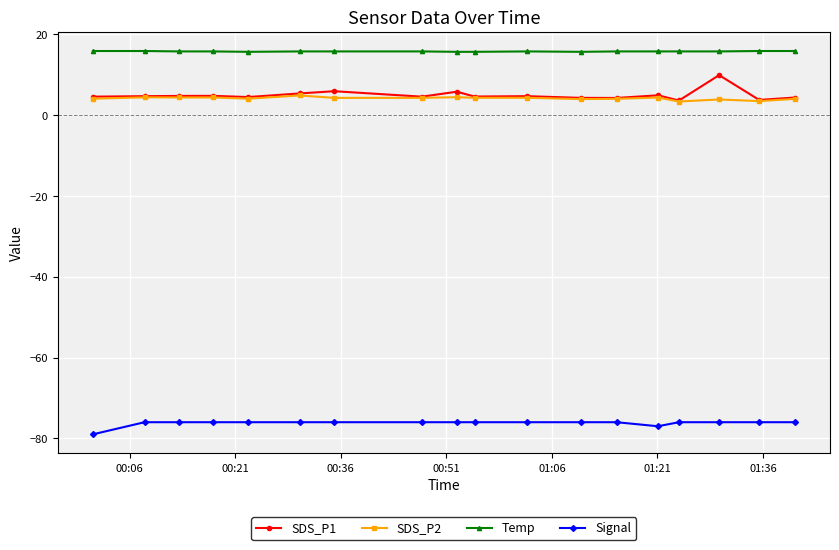

True or false: SDS_P1 has more than 2 interior local peaks.

True